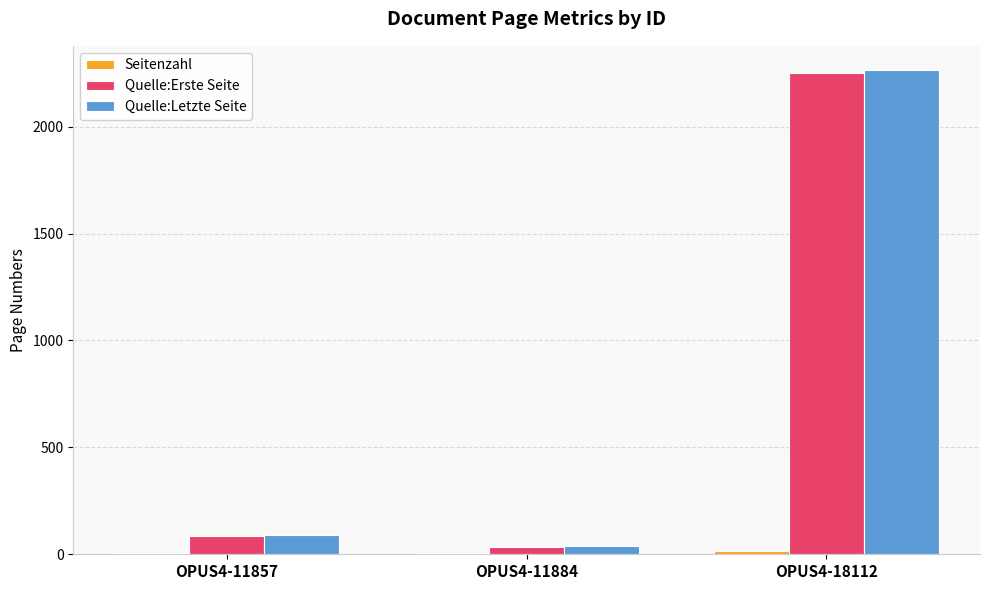

What is the maximum value shown in the chart?

2265